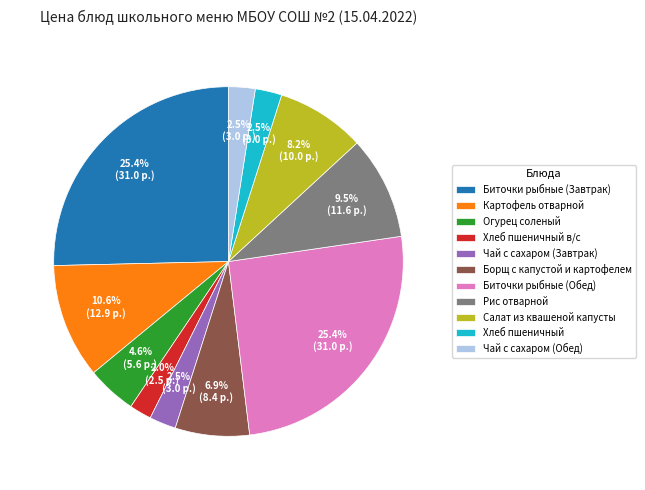

To the nearest percent, what is the difference between the largest and smallest slice percentages?

23%